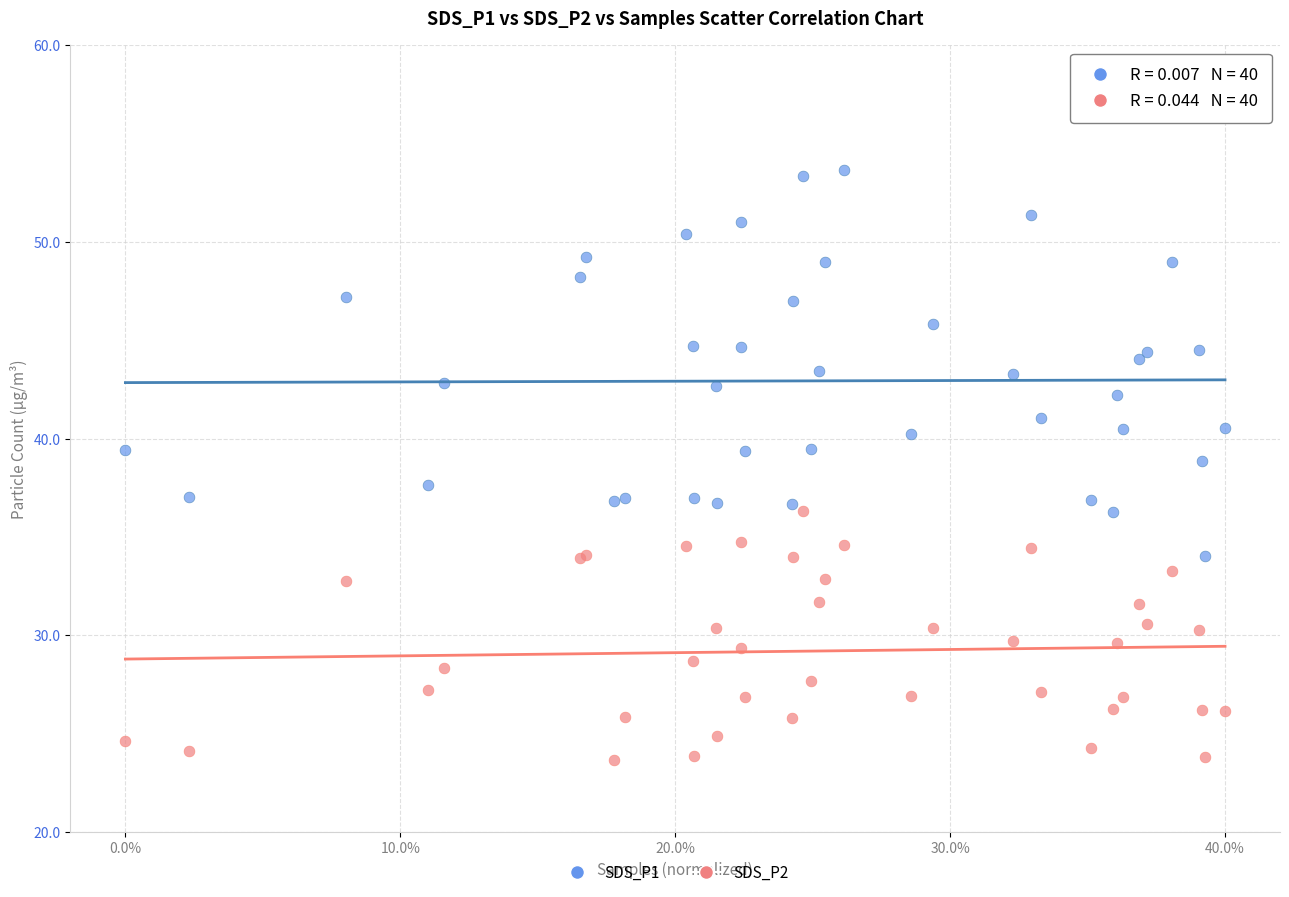

What are all the series names shown in the legend?

SDS_P1, SDS_P2